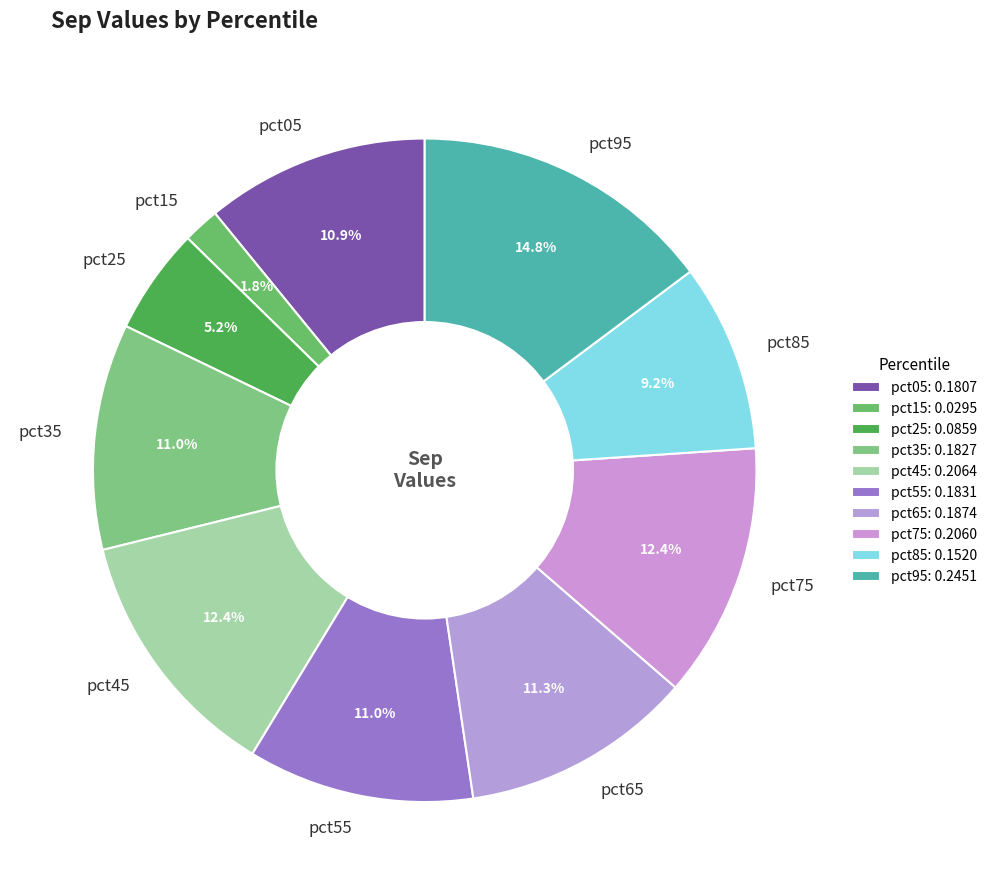

What portion of the pie excludes pct15?

98.2%